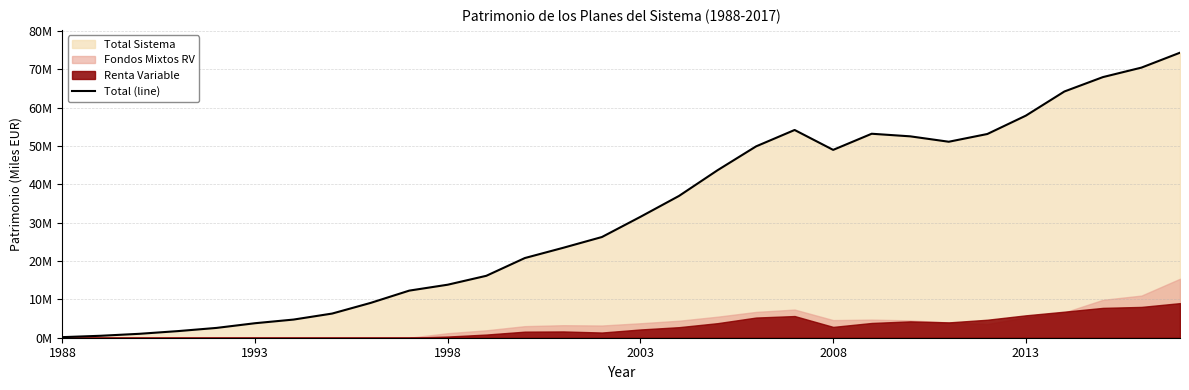

What is the greatest value displayed?

74377833